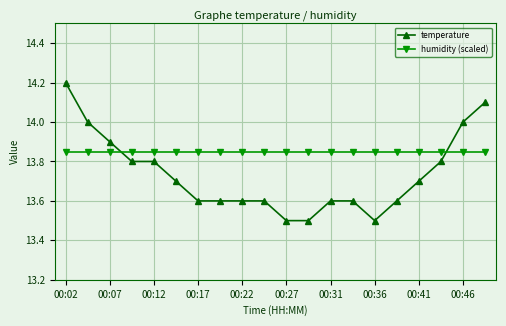

Does the chart have visible grid lines?

Yes